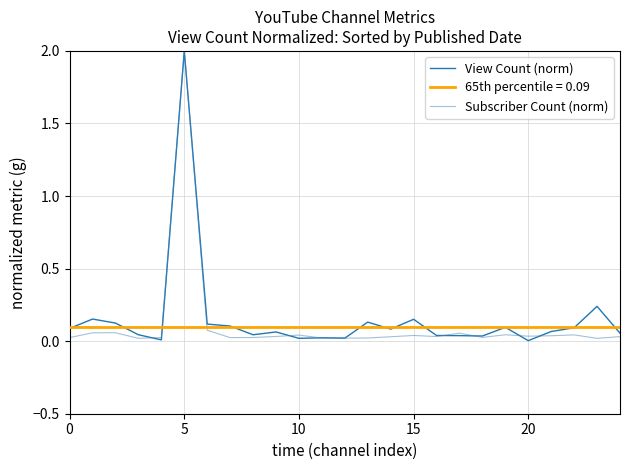

True or false: View Count (norm) has a value of 0.1 at 0.

True